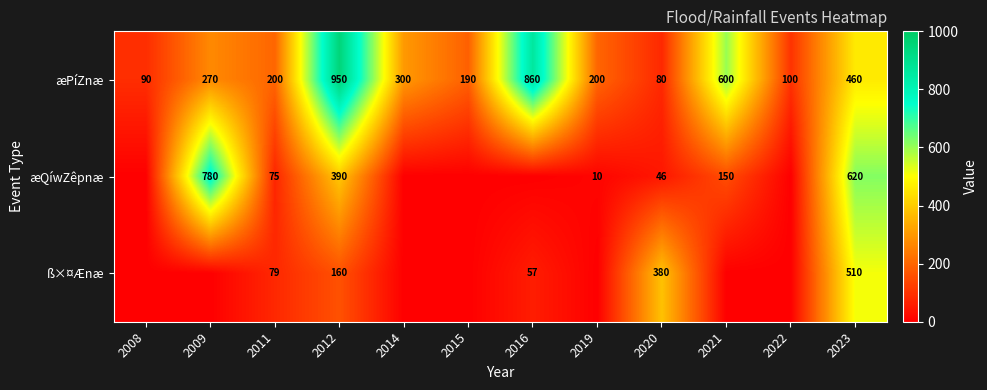

List the series in order of their peak value, lowest first.

ß×¤Ænæ, æQíwZêpnæ, æPíZnæ